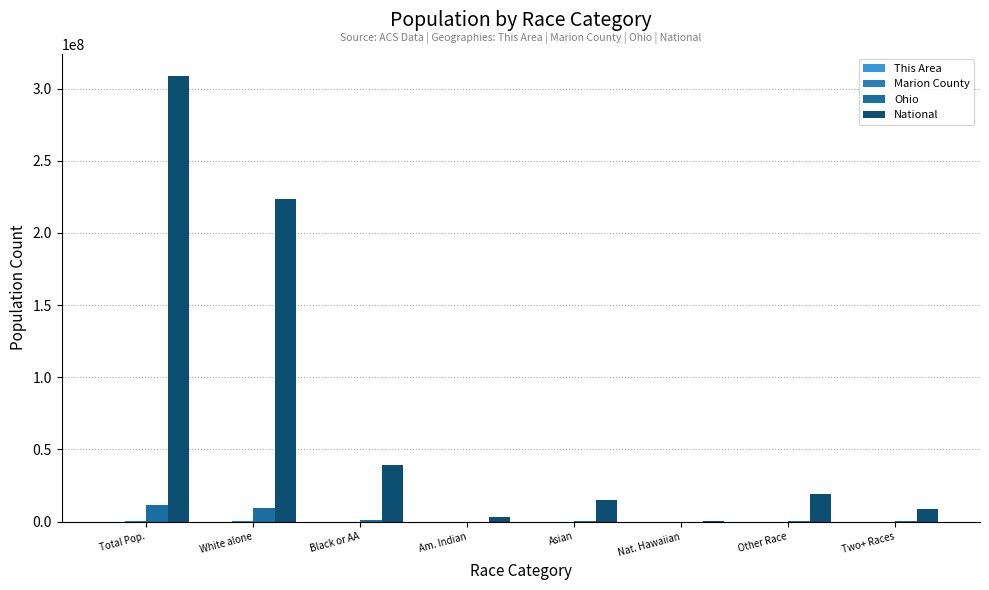

How many categories are shown in the chart?

8